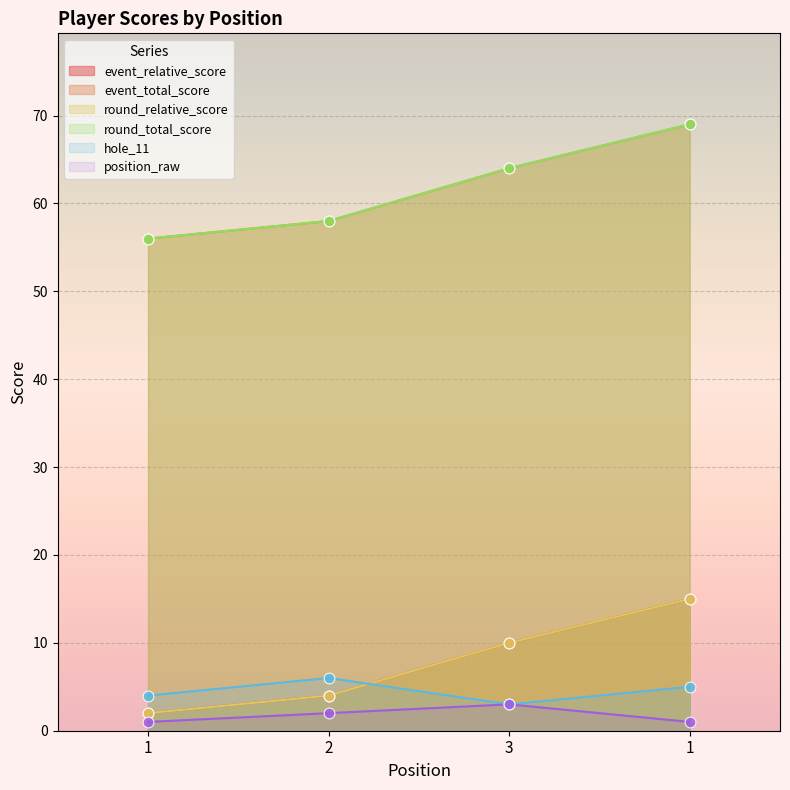

Which series contains the highest Y value?

event_total_score